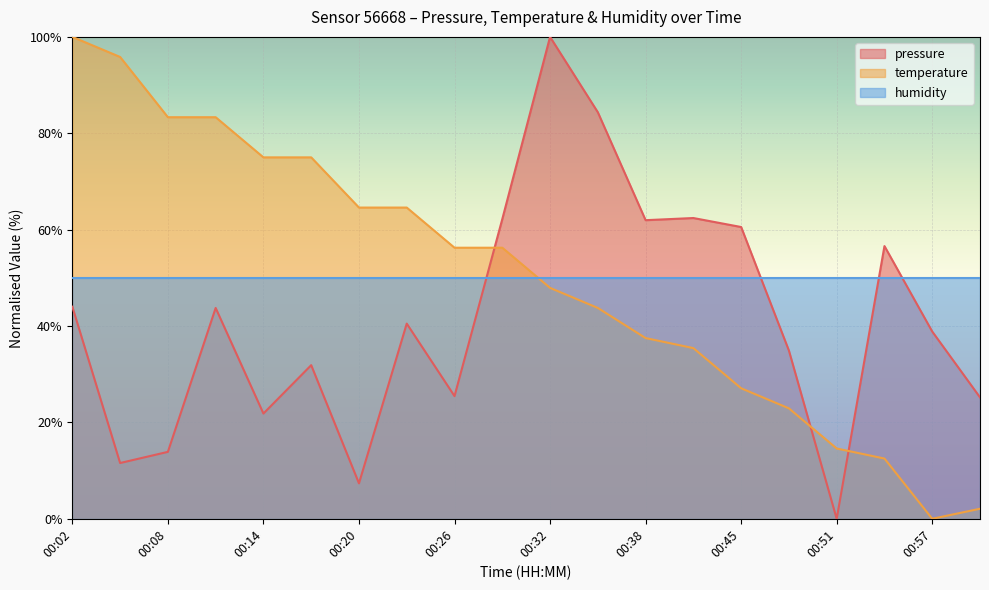

What is the difference between the pressure values at 00:29 and 00:35?

22.2